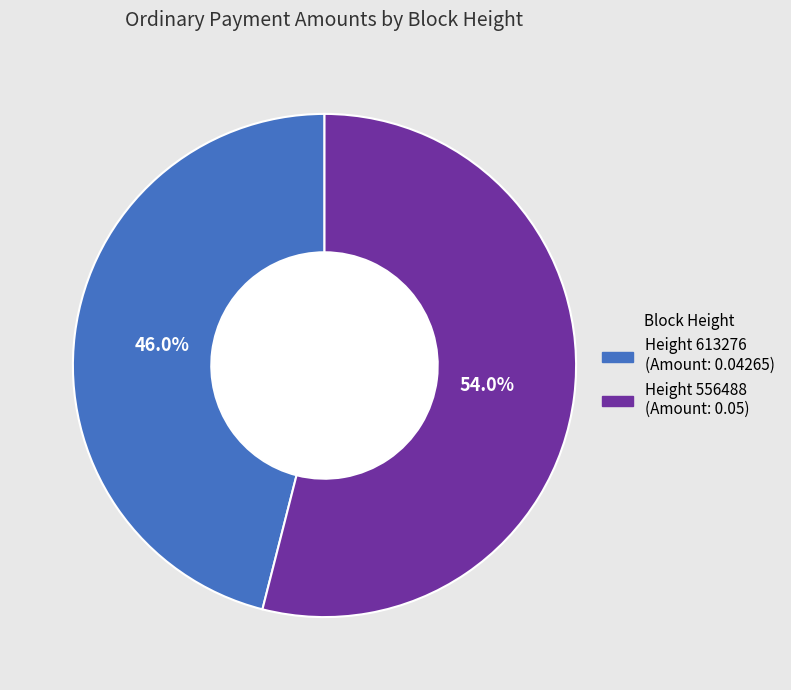

How many slices are in this pie chart?

2